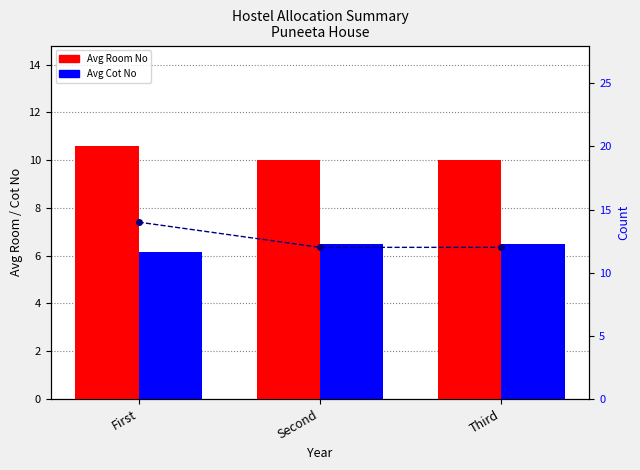

What value does the Avg Cot No series have at Second?

6.5